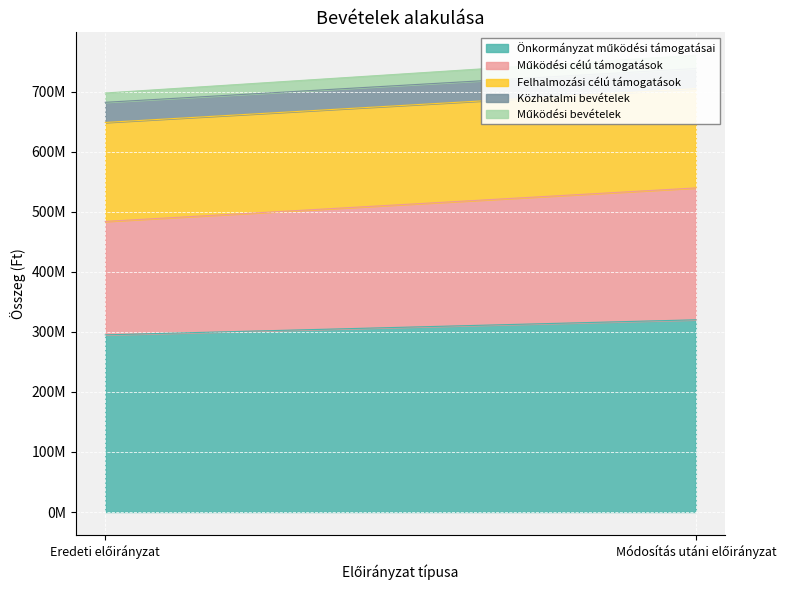

What is the difference between the Működési bevételek values at Eredeti előirányzat and Módosítás utáni előirányzat?

6702448